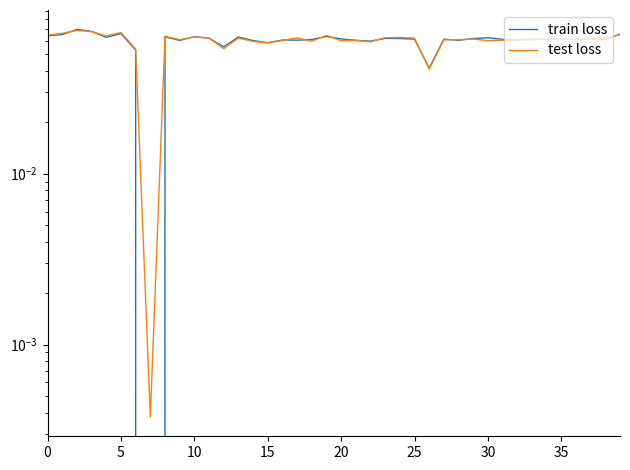

Rank the series by their maximum value, from highest to lowest.

train loss, test loss